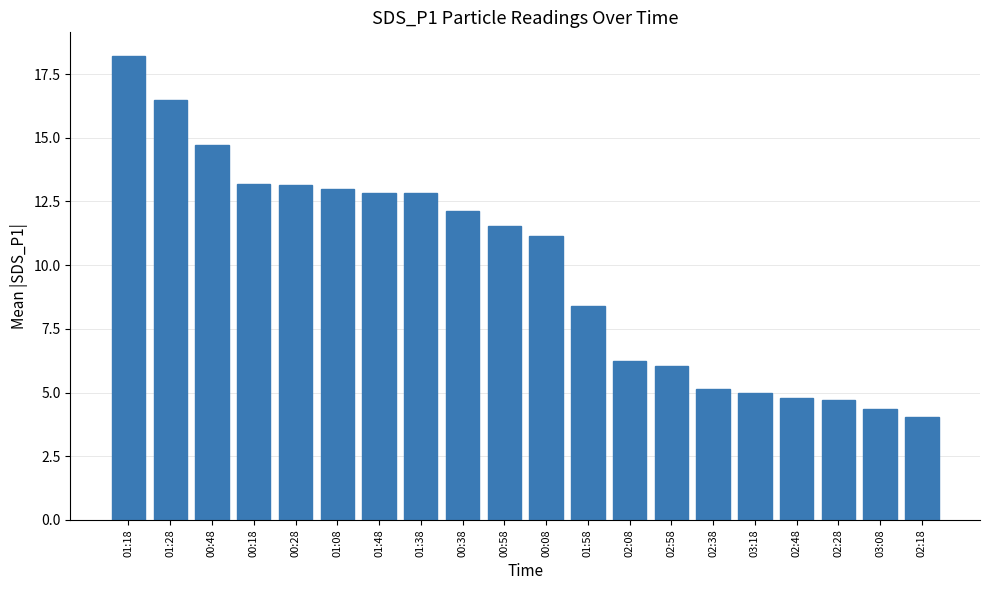

What is the difference between the values at 01:48 and 02:28?

8.1